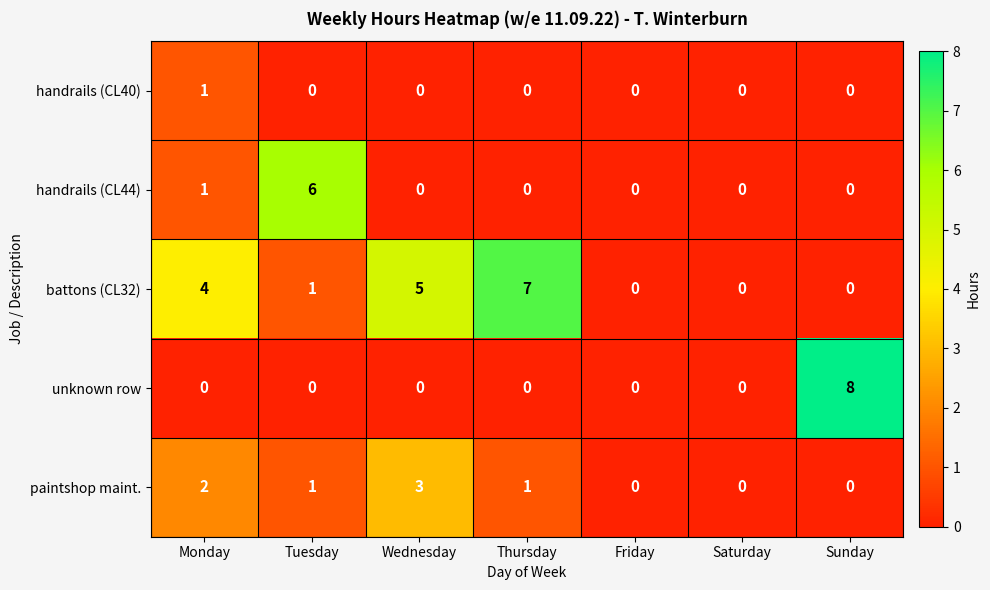

True or false: unknown row has a value of -4 at Wednesday.

False